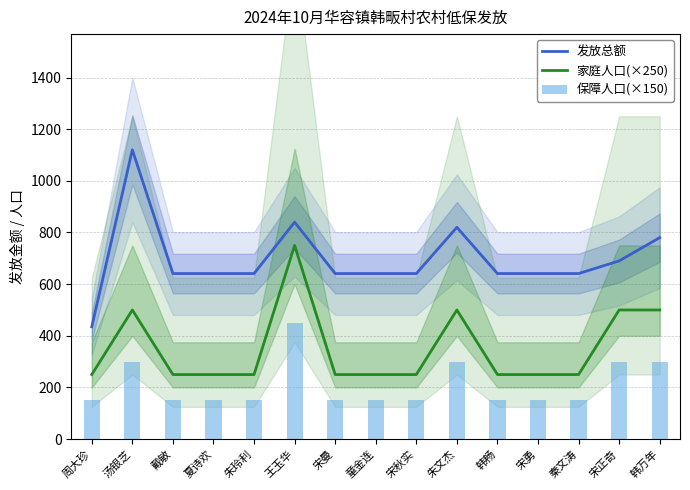

List the series in order of their overall mean, lowest first.

保障人口(×150), 家庭人口(×250), 发放总额